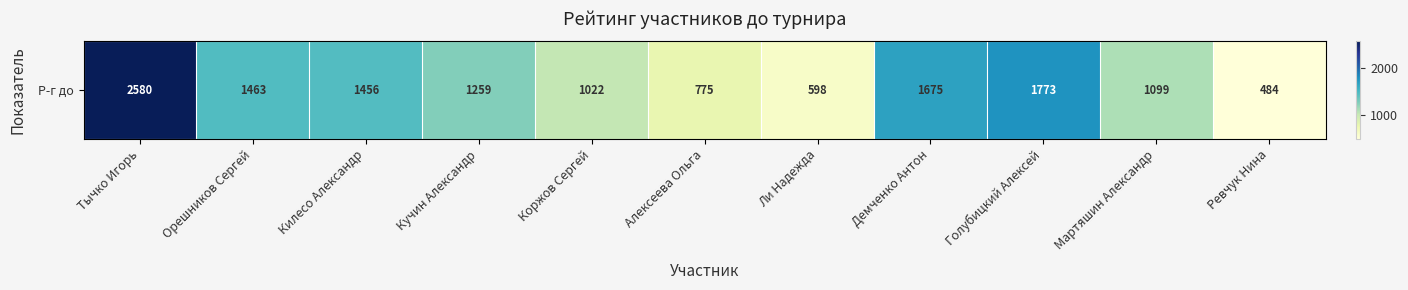

What is the sum of all values?

14184